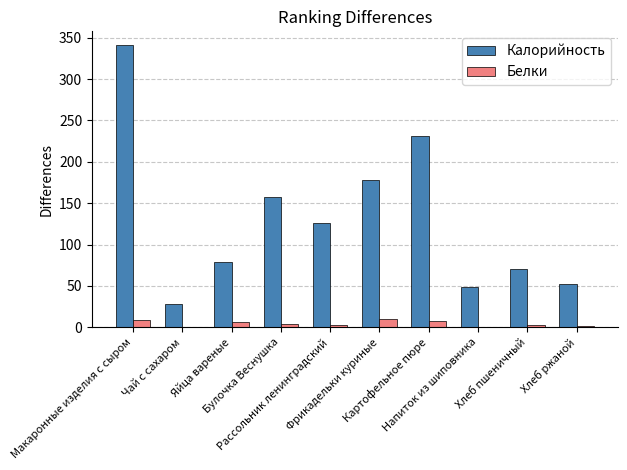

What is the sum of all Калорийность values?

1311.4